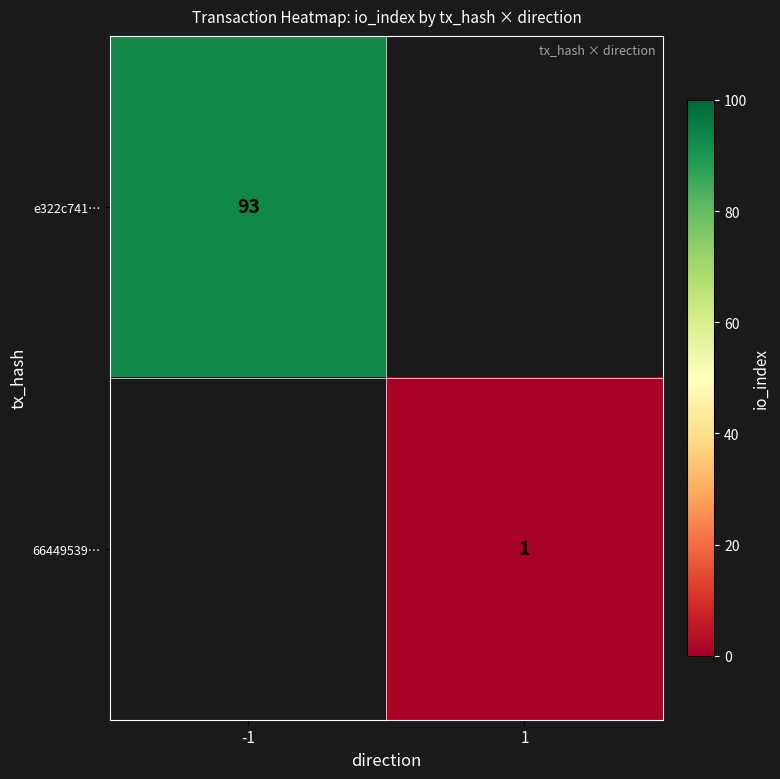

The value of e322c741… at -1 is 130. True or false?

False